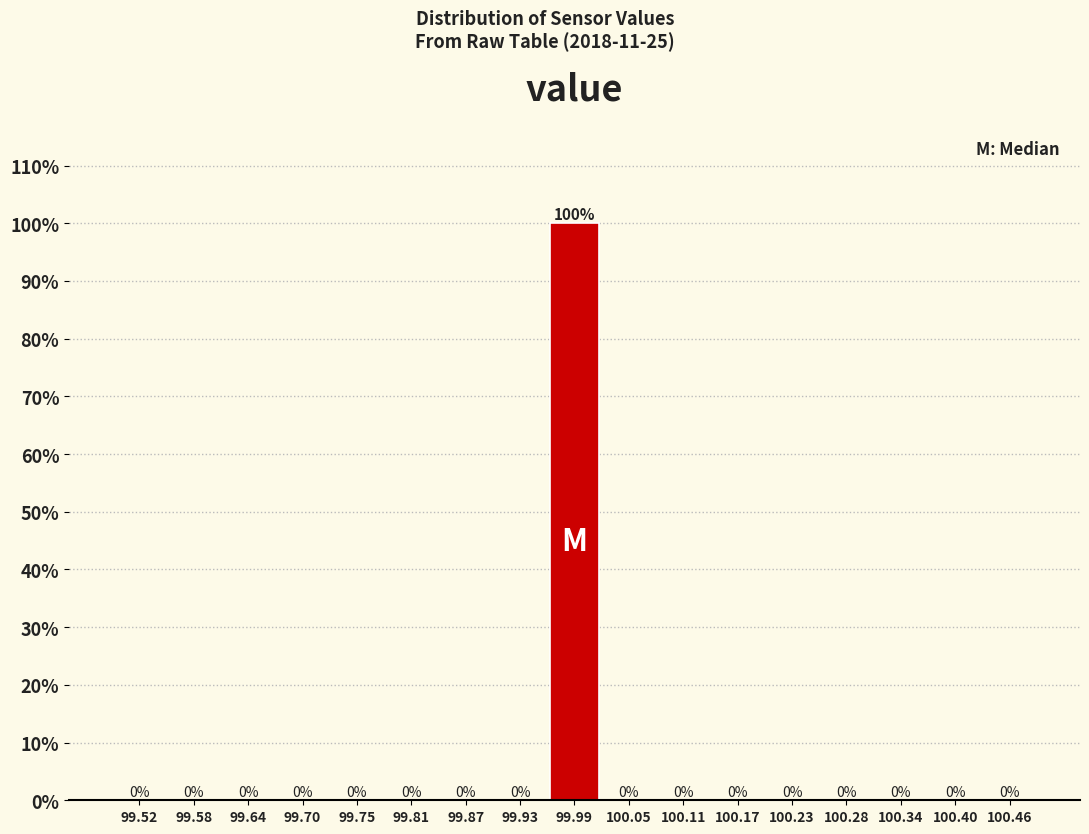

How tall is the bar that spans 99.96 to 100.02 on the x-axis? The bar edges are not printed on the chart, so give them approximately, as read against the axis.

100